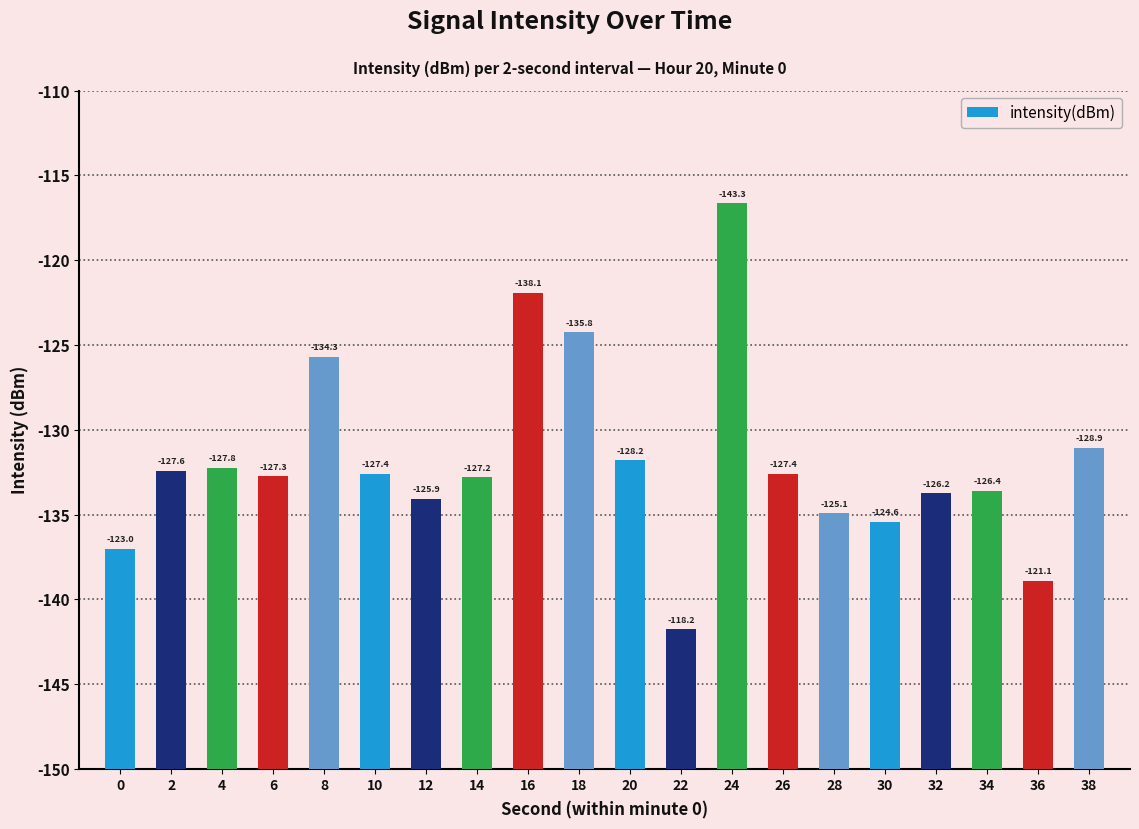

How many bars are there in total?

20